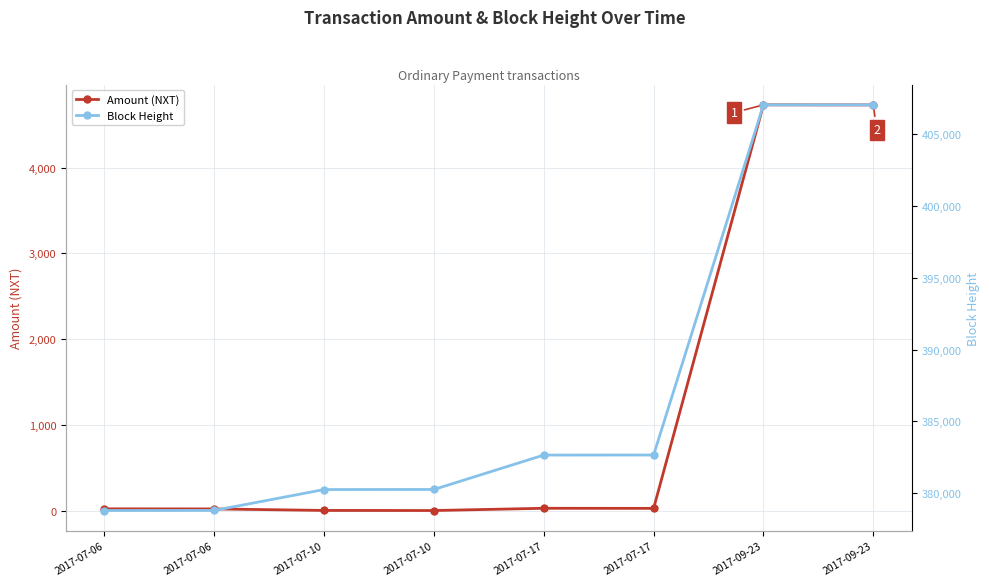

True or false: Block Height and Amount (NXT) cross at least once.

False